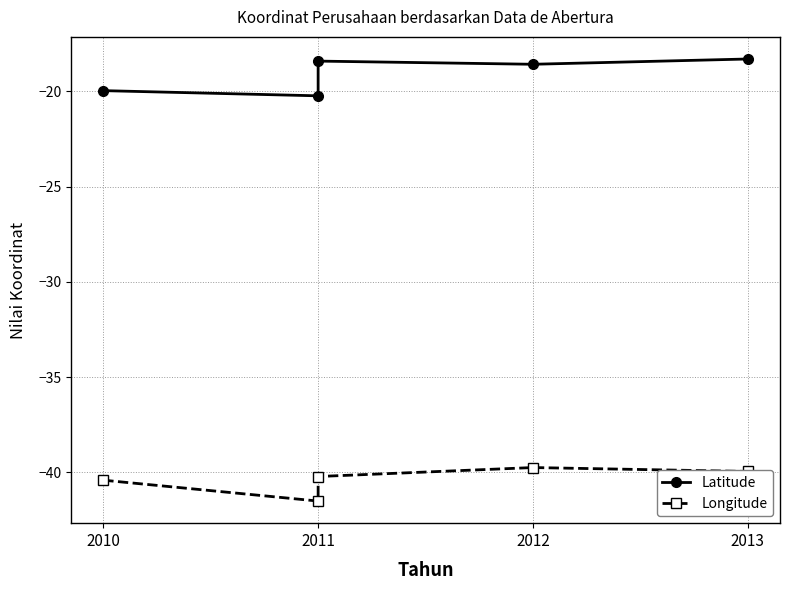

True or false: Latitude has a value of -18.3 at 2013.

True